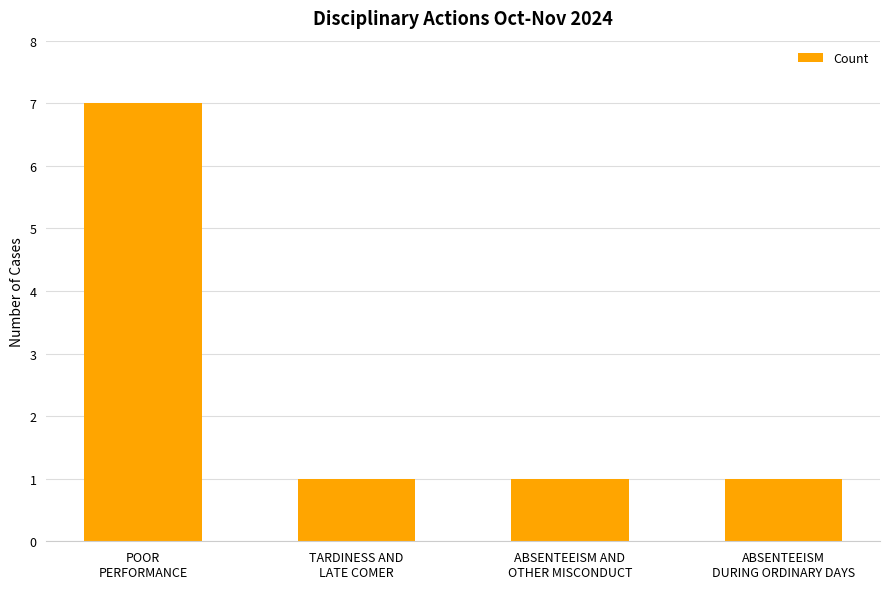

What is the difference between the maximum and minimum values?

6